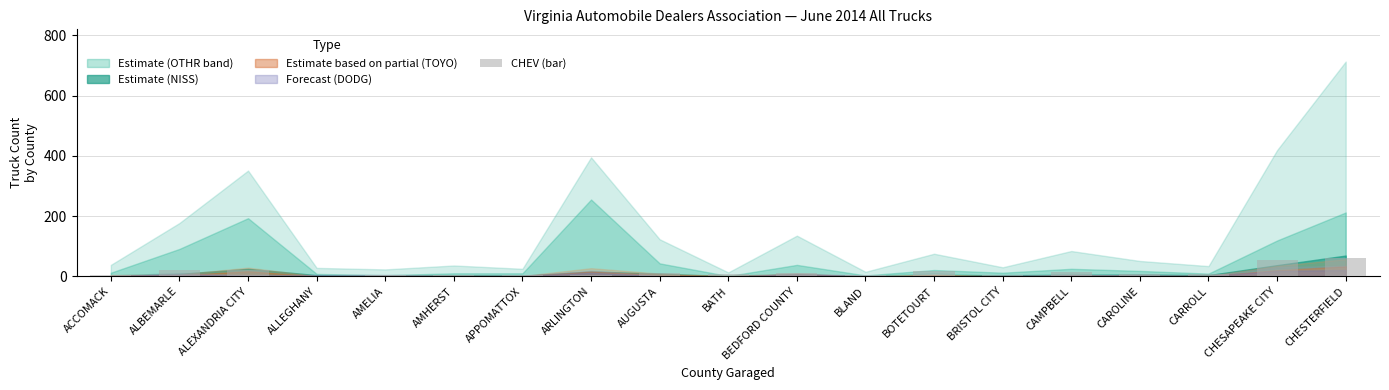

What is the ratio of the value at CHESTERFIELD to the value at ALBEMARLE?

3.0